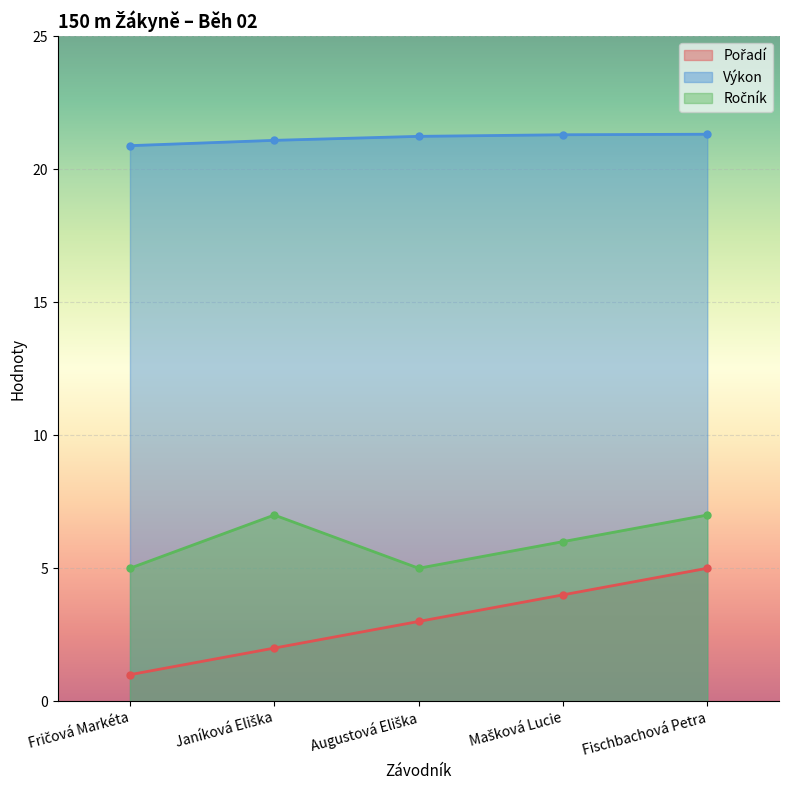

Which category has the highest value in the Pořadí series?

Fischbachová Petra